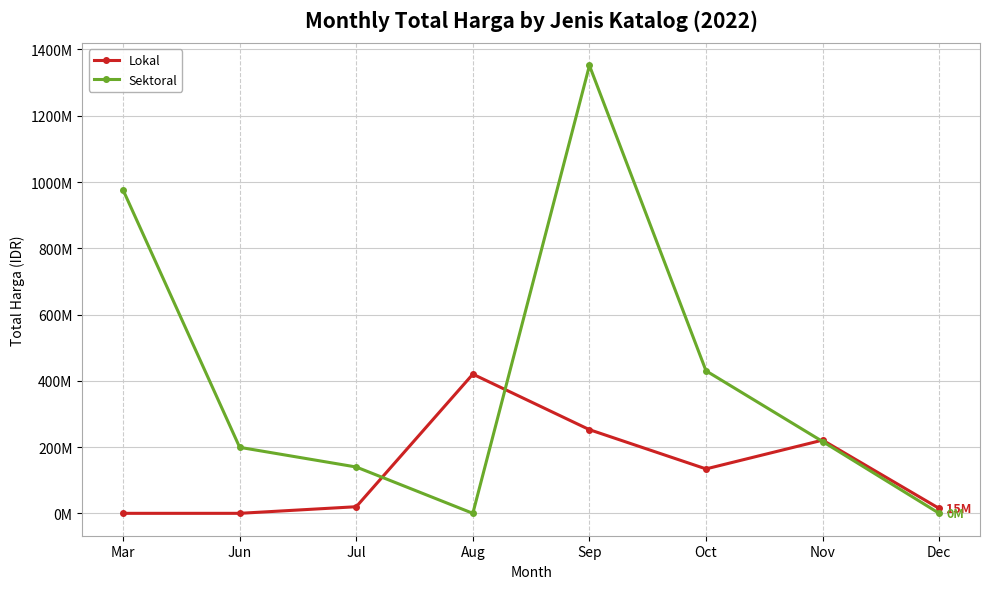

At Sep, list the series in order from smallest to largest.

Lokal, Sektoral